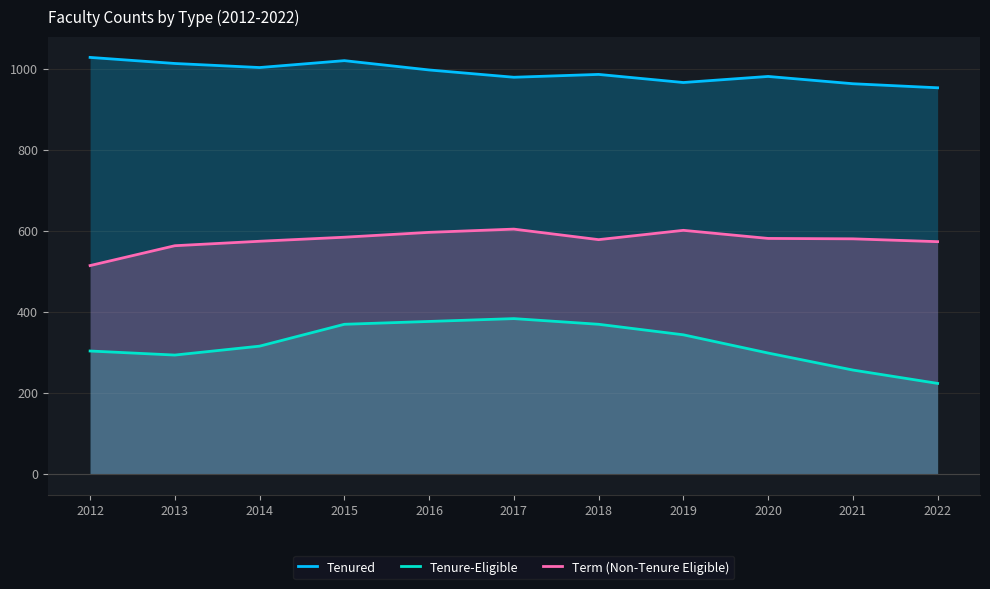

How many data points in Tenure-Eligible are less than 315?

5